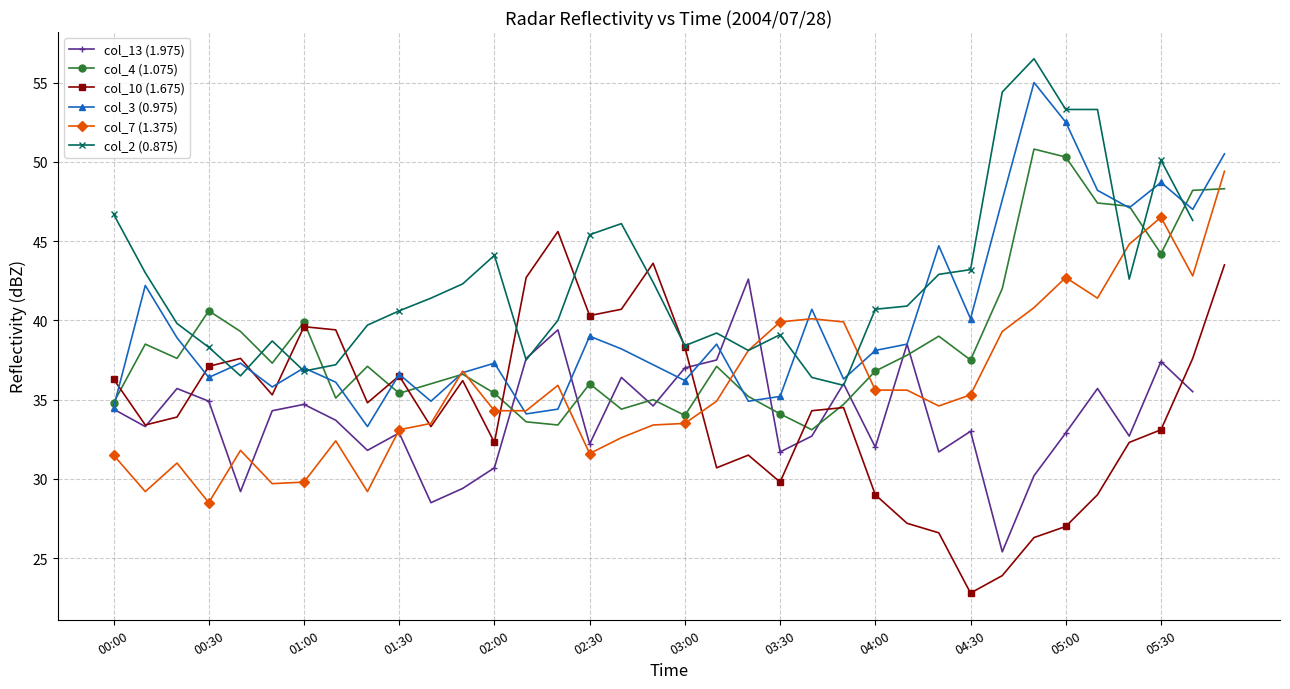

Rank the series by their average value, from lowest to highest.

col_10 (1.675), col_13 (1.975), col_7 (1.375), col_4 (1.075), col_3 (0.975), col_2 (0.875)